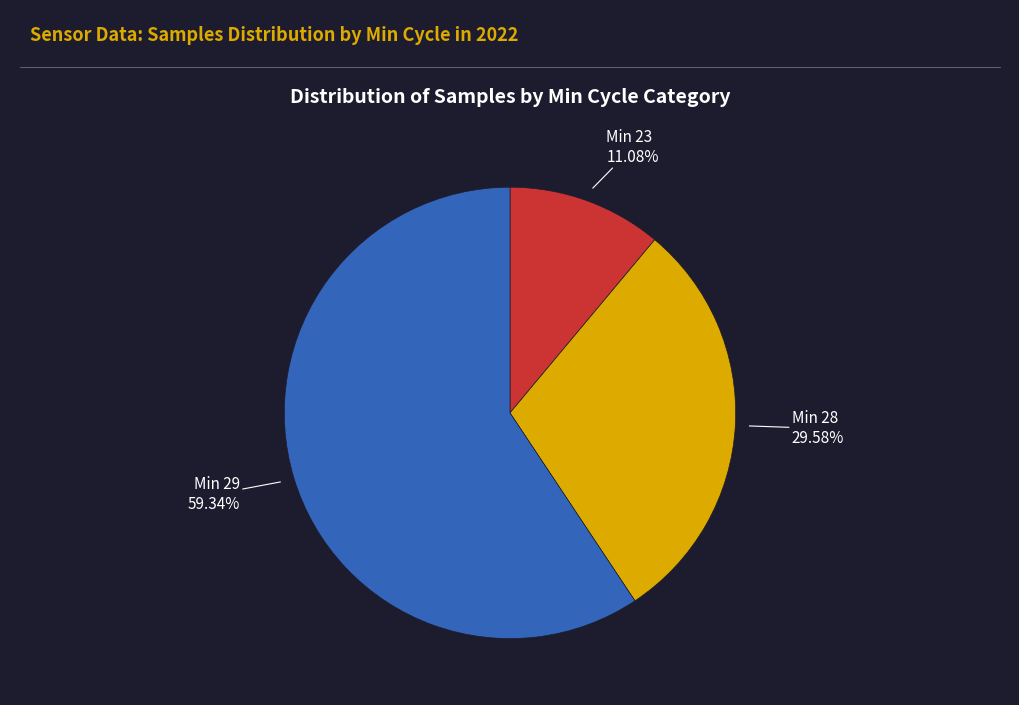

Is there a majority slice in this chart?

Yes